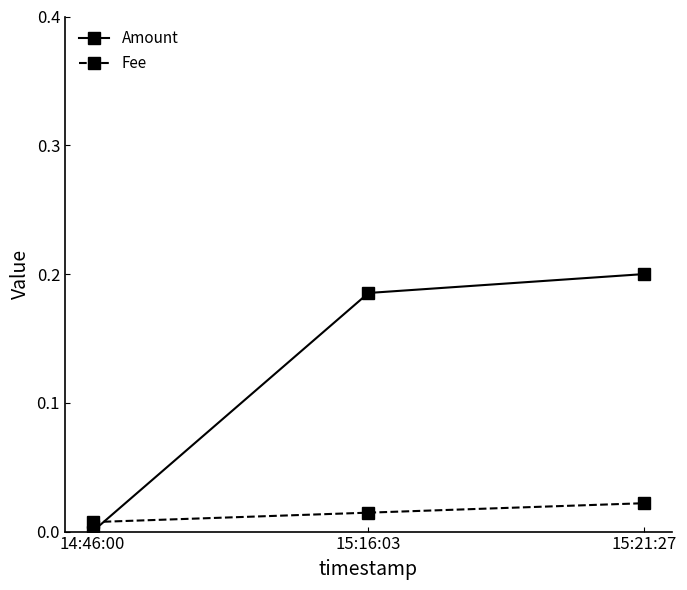

The Amount series shows 0.2 at 15:21:27. True or false?

True